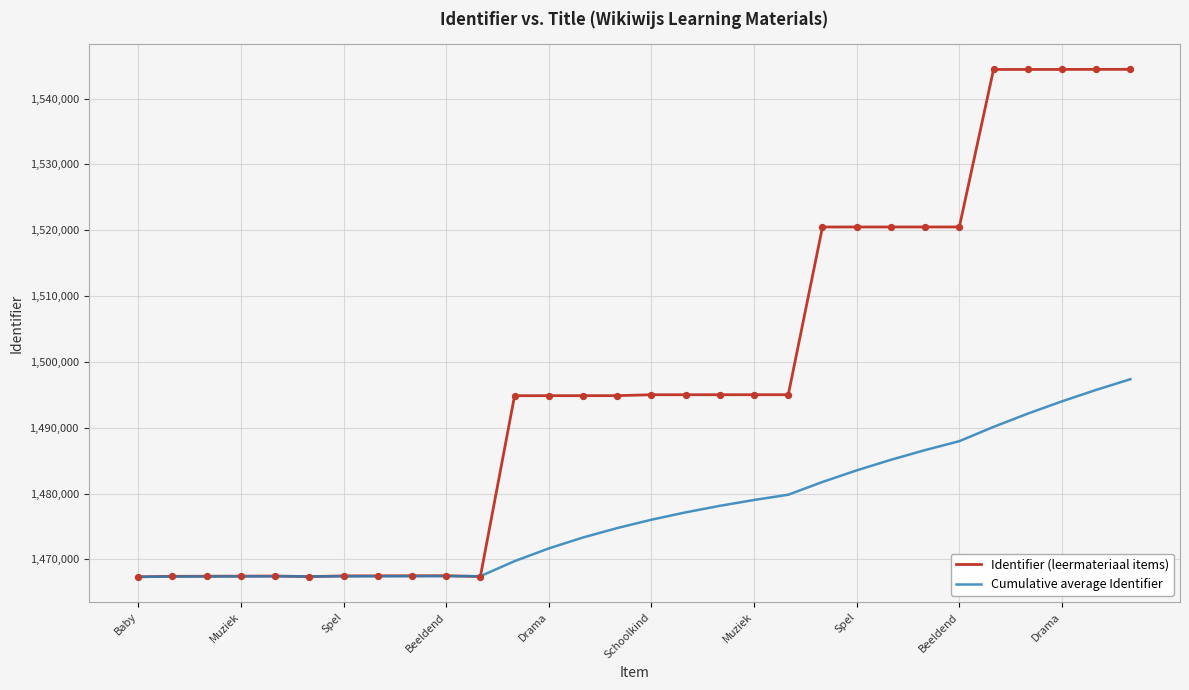

Which series has the largest range (max minus min)?

Identifier (leermateriaal items)